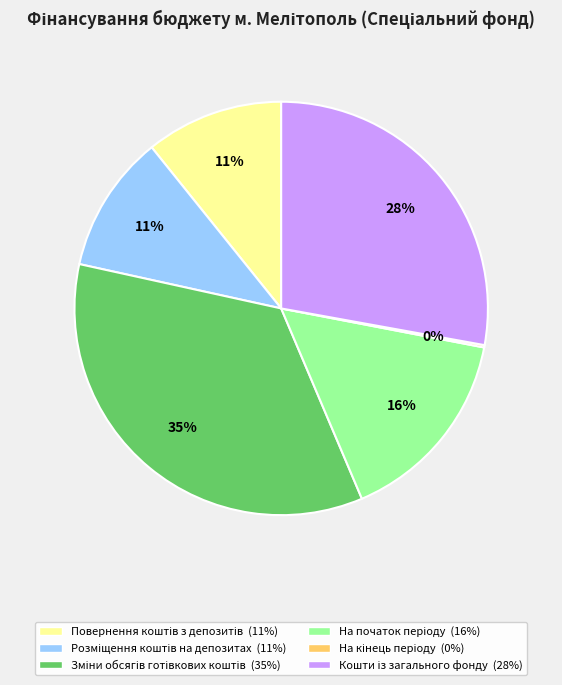

Is there any slice that represents more than half of the pie?

No